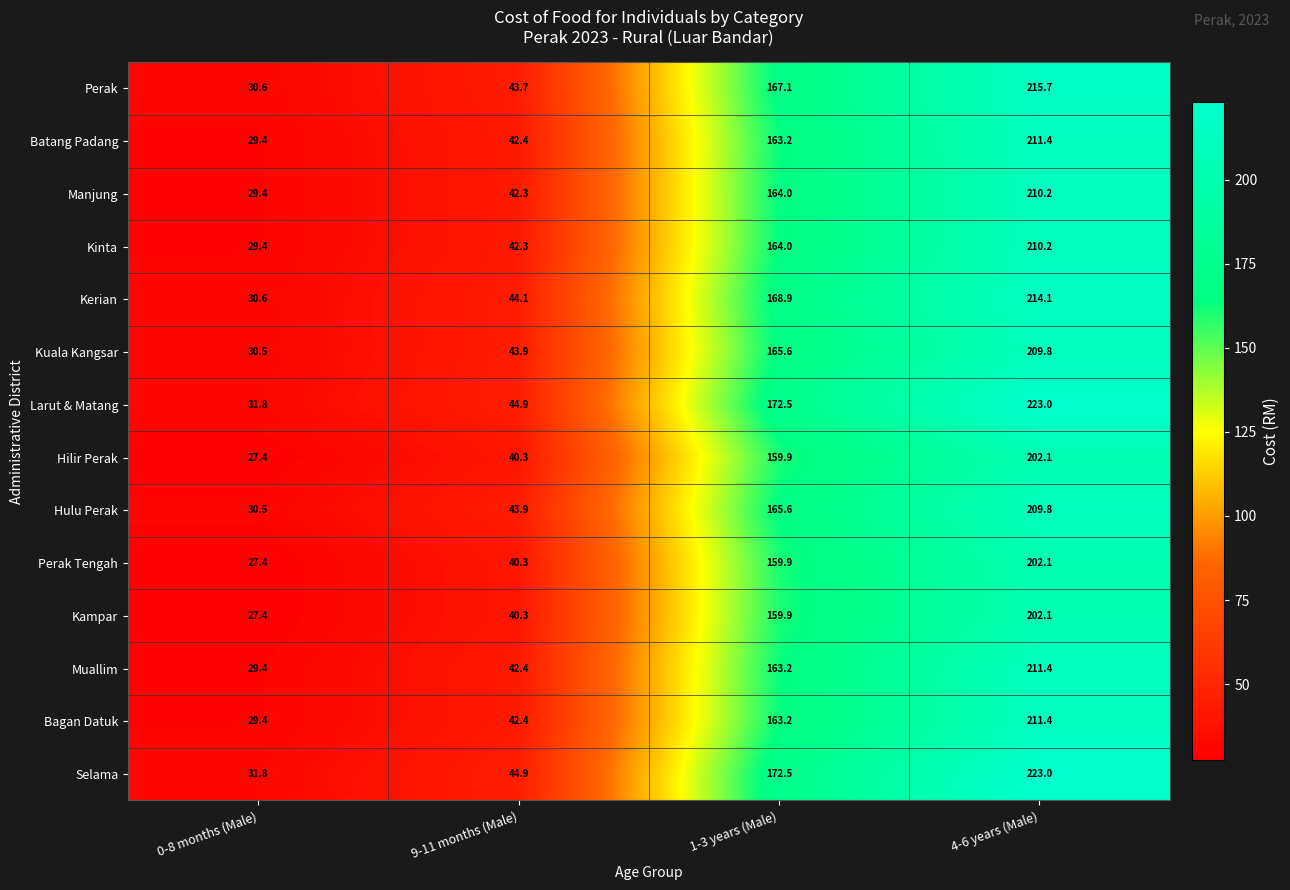

What is the difference between the maximum and minimum values in the Muallim series?

182.0